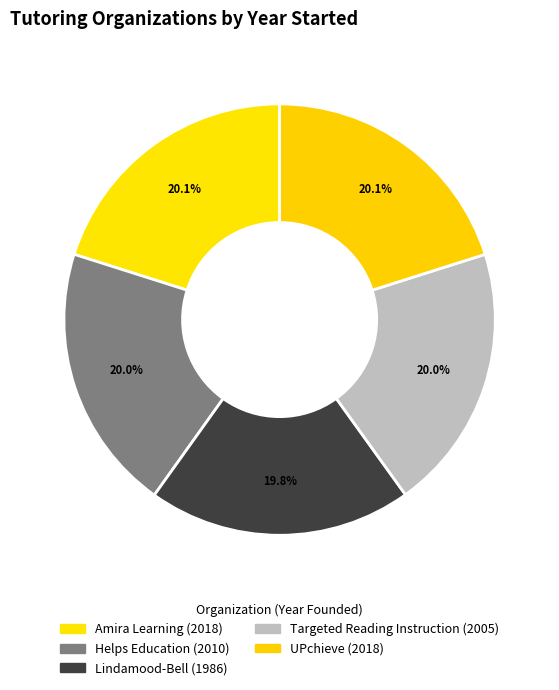

To the nearest percent, what percentage of the pie is UPchieve?

20%